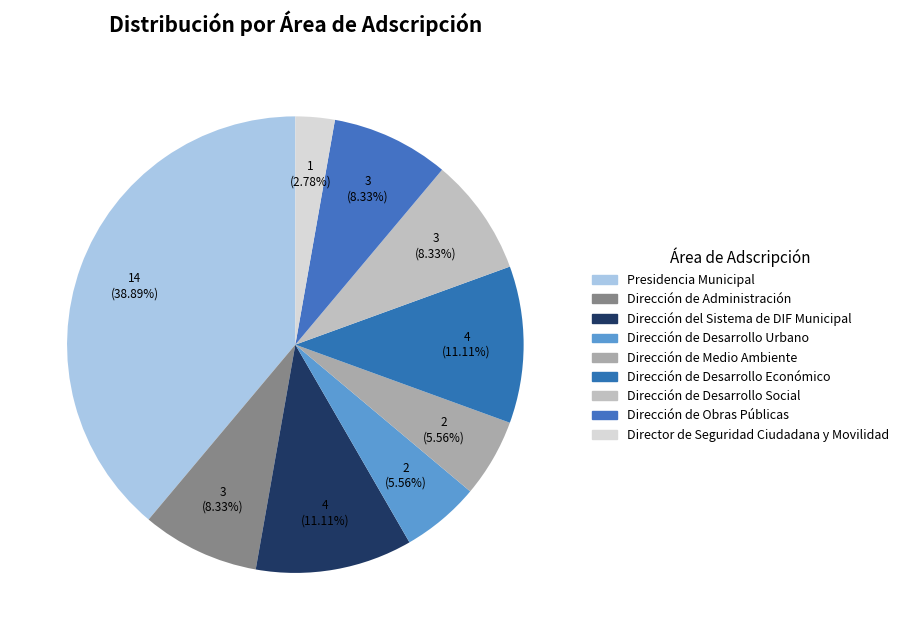

Does any single category account for the majority?

No